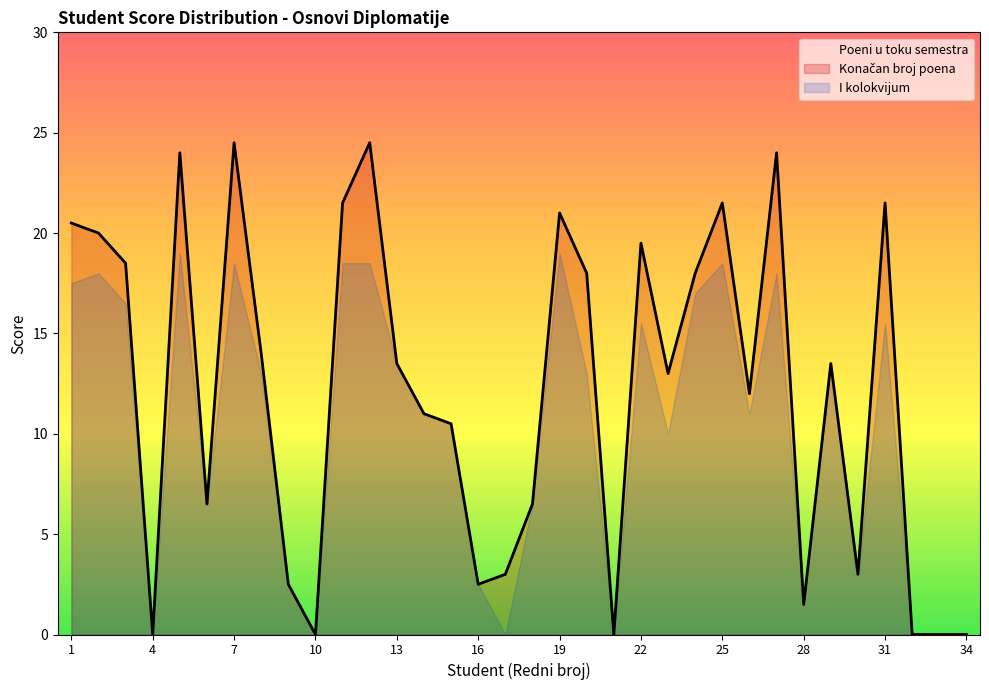

What is the average value of the I kolokvijum series?

10.2